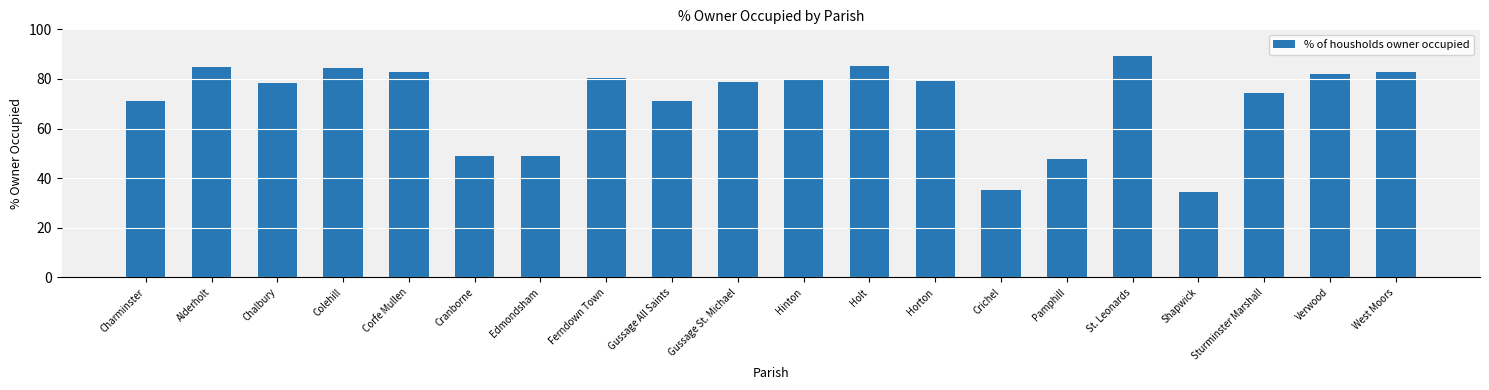

What is the label of the 8th bar from the right?

Horton